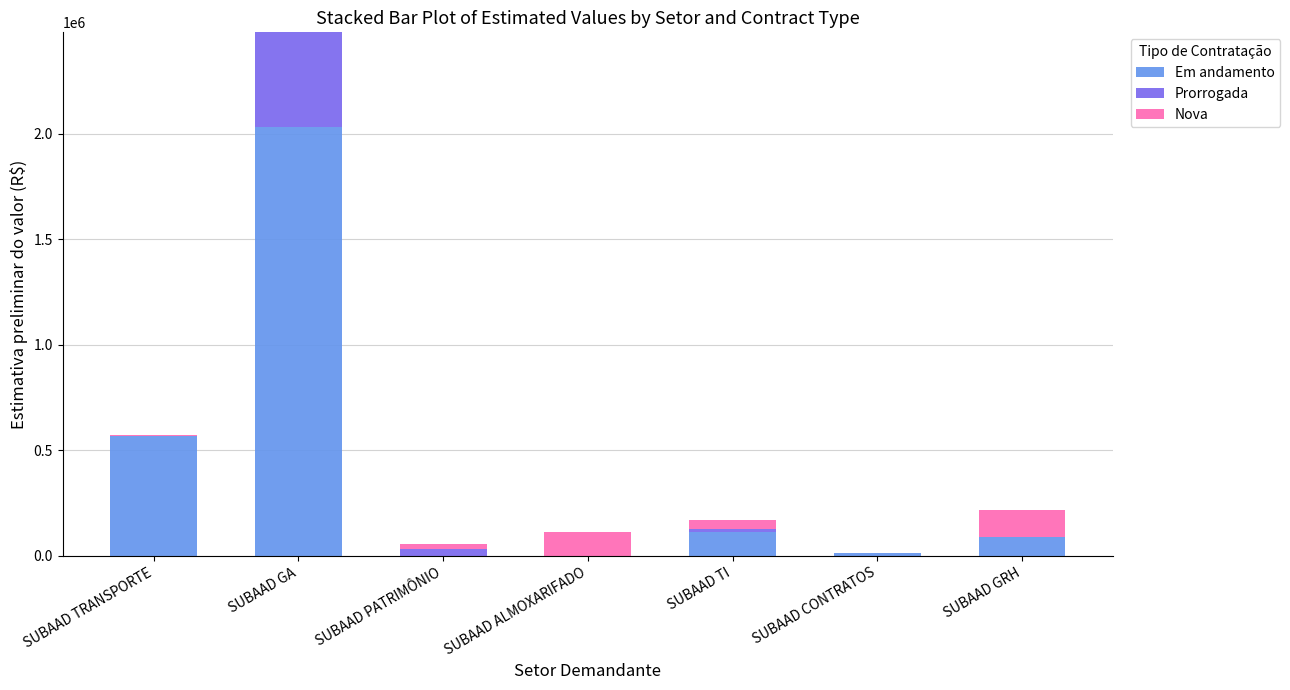

The Em andamento series shows 567500 at SUBAAD TRANSPORTE. True or false?

True